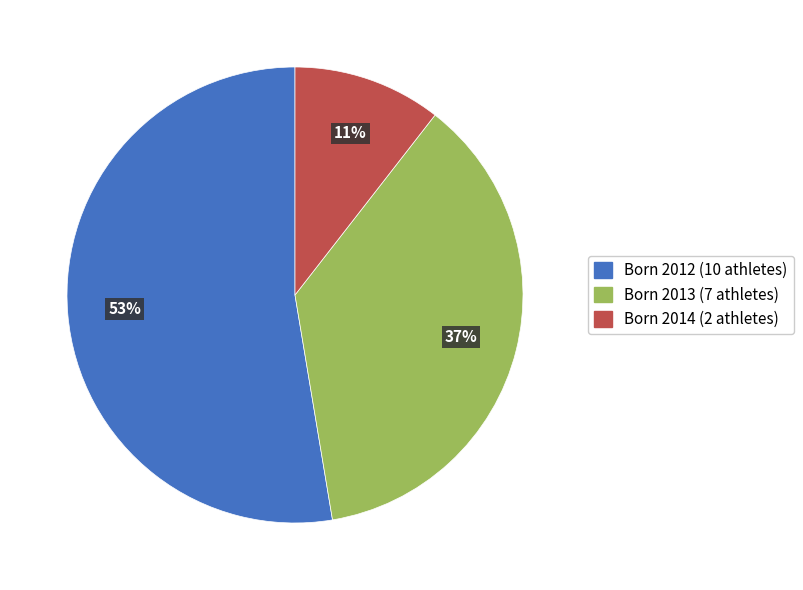

Which slice is the smallest?

Born 2014 (2 athletes)